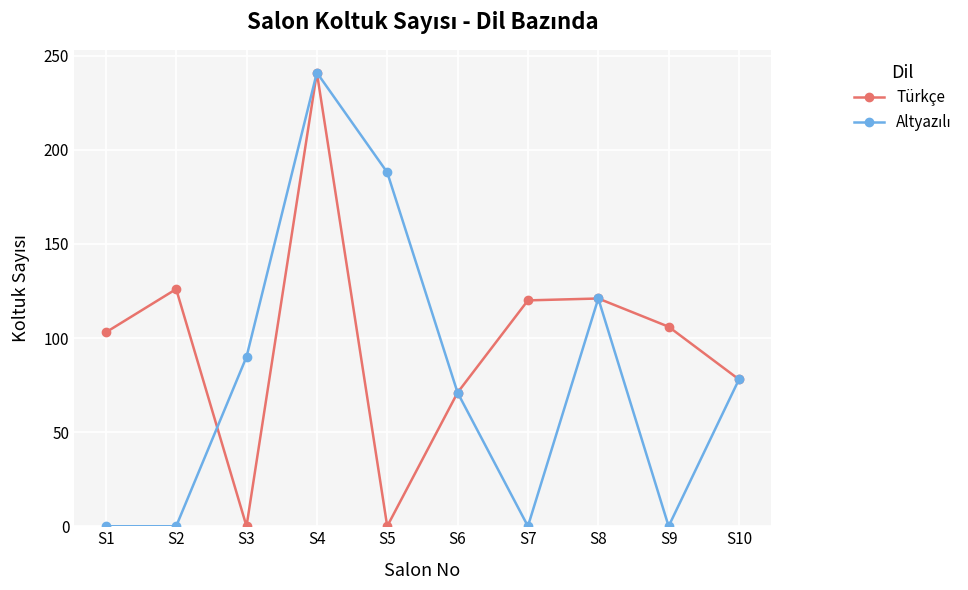

What is the sum of the Türkçe values at S8 and S10?

199